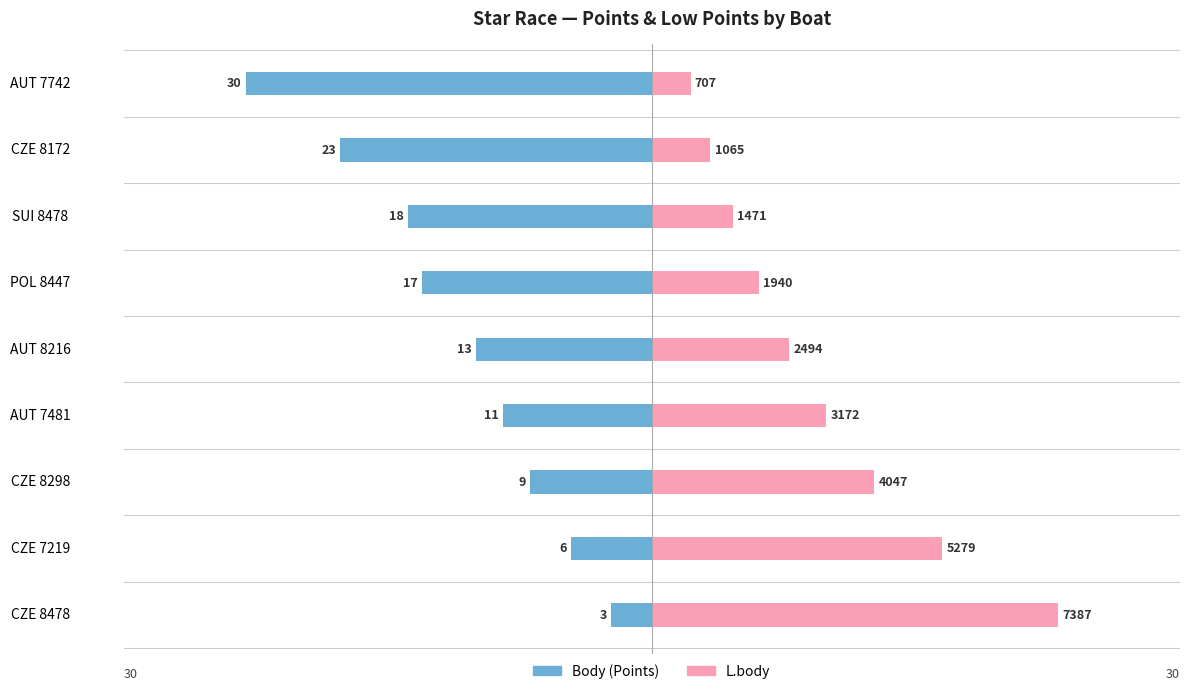

Rank the series at CZE 8298 from lowest to highest value.

Body (Points), L.body